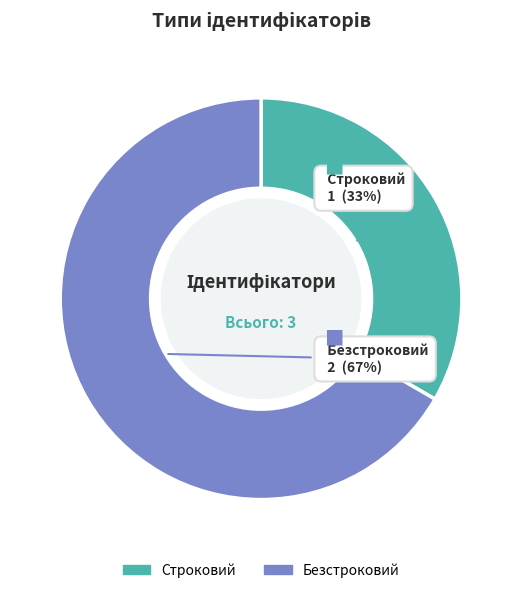

Combined, do Строковий and Безстроковий account for over 50%?

Yes